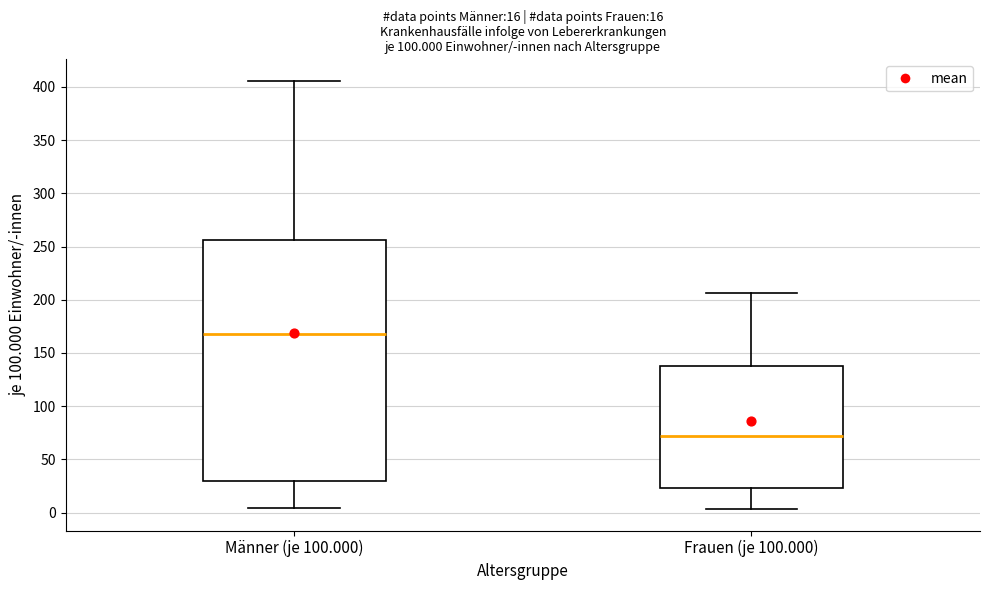

Which box is the tallest, from its lower edge to its upper edge?

Männer (je 100.000)